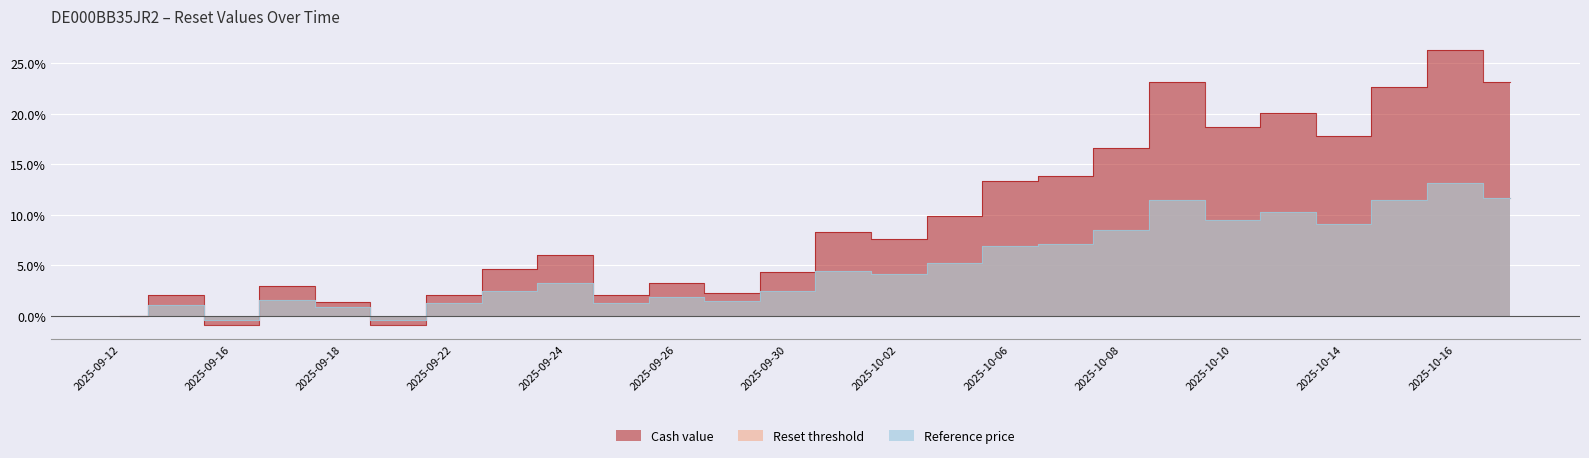

At which category does the chart reach its peak across all series?

2025-10-16